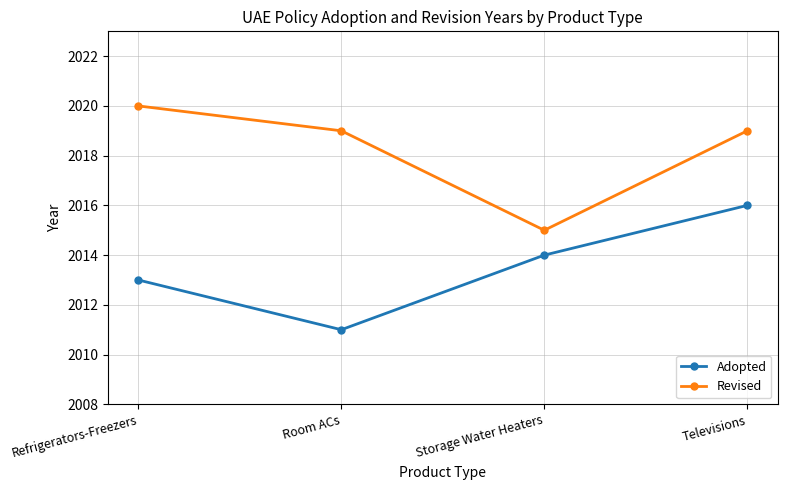

What is the difference between the Revised values at Storage Water Heaters and Refrigerators-Freezers?

5